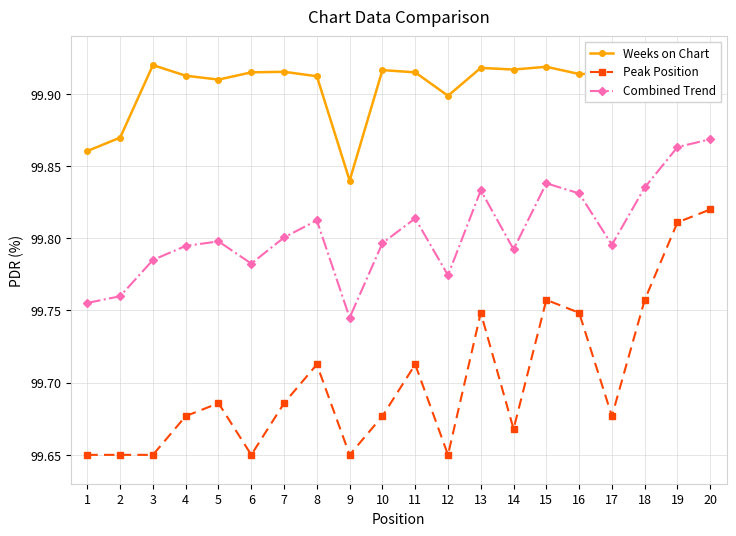

The value of Peak Position at 19 is 99.8. True or false?

True